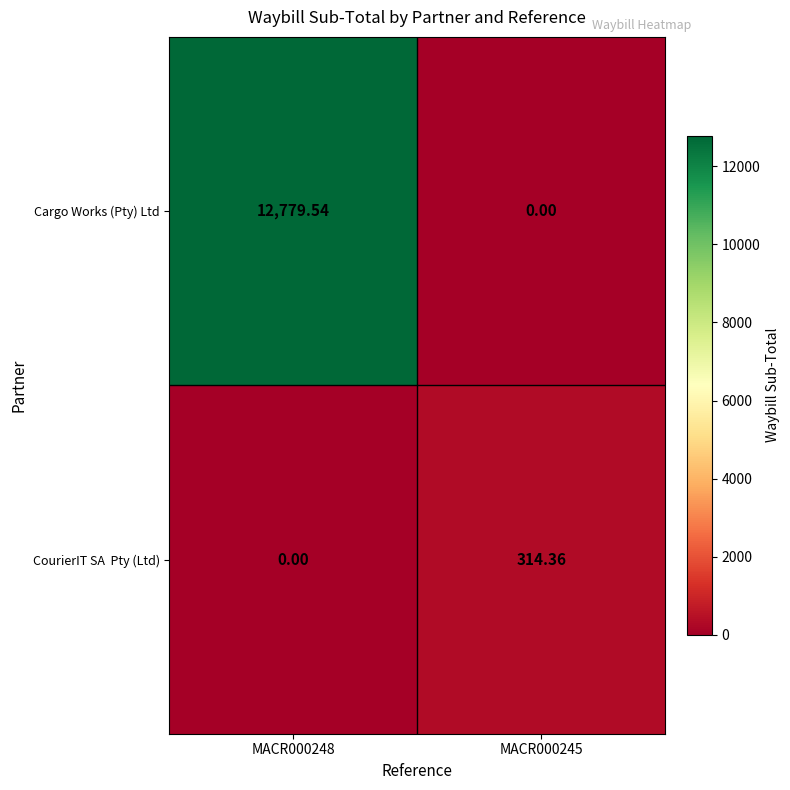

Which series has the largest total across all categories?

Cargo Works (Pty) Ltd